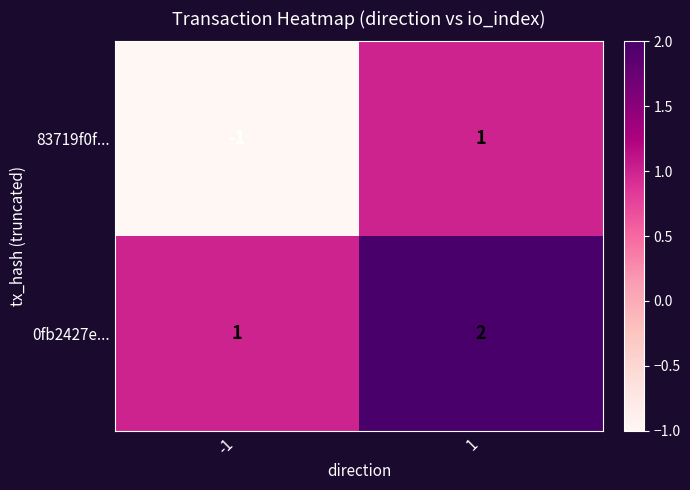

Which category has the highest value across all series?

1